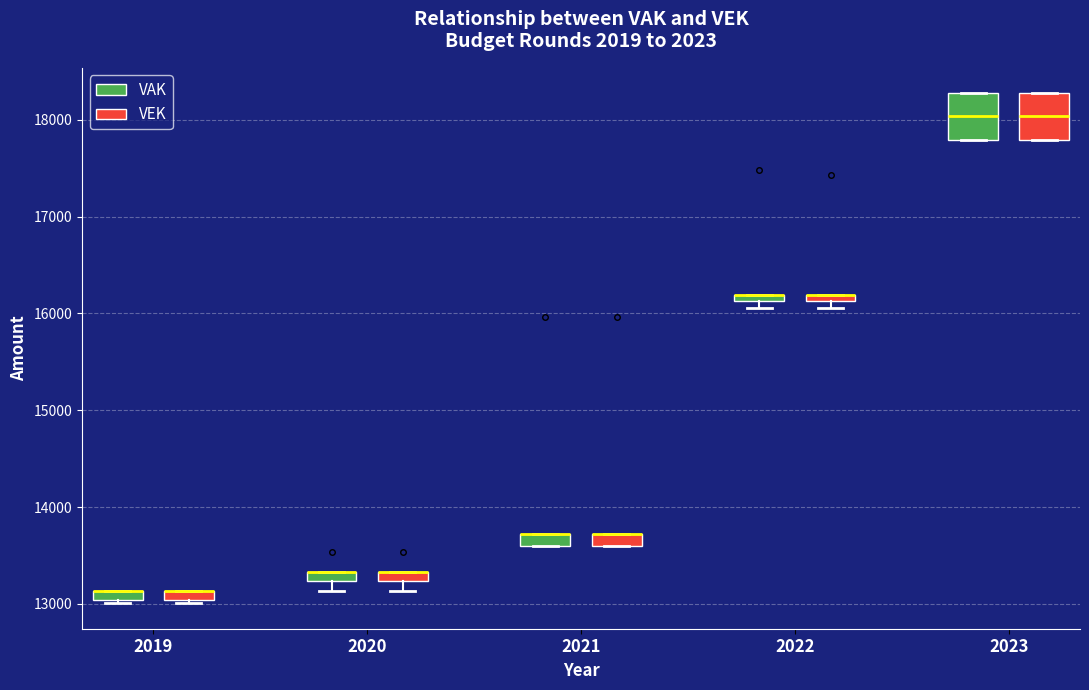

Where is the upper edge of the box for 2020 (VEK) on the y-axis? The values are not printed on the chart, so give them approximately, as read against the axis.

13300